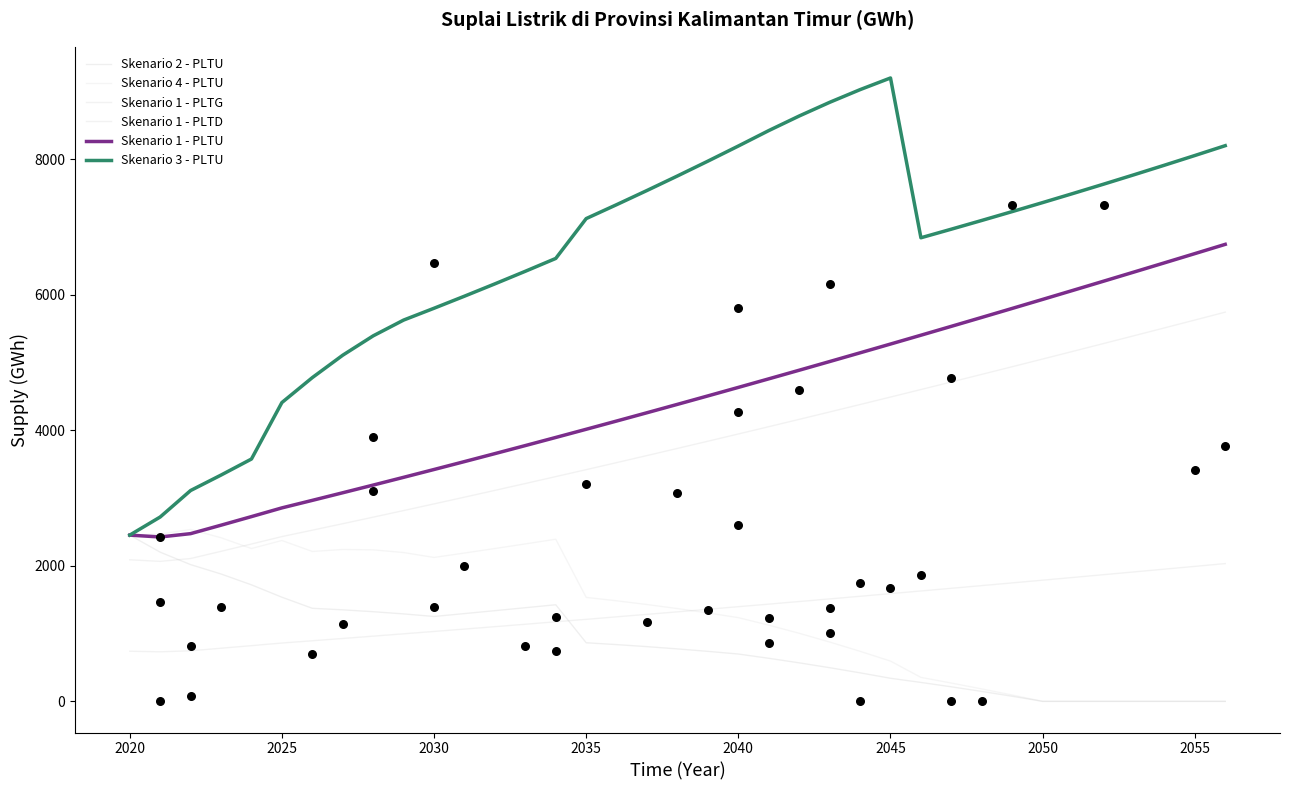

Which series reaches the minimum Y coordinate?

Skenario 2 - PLTU